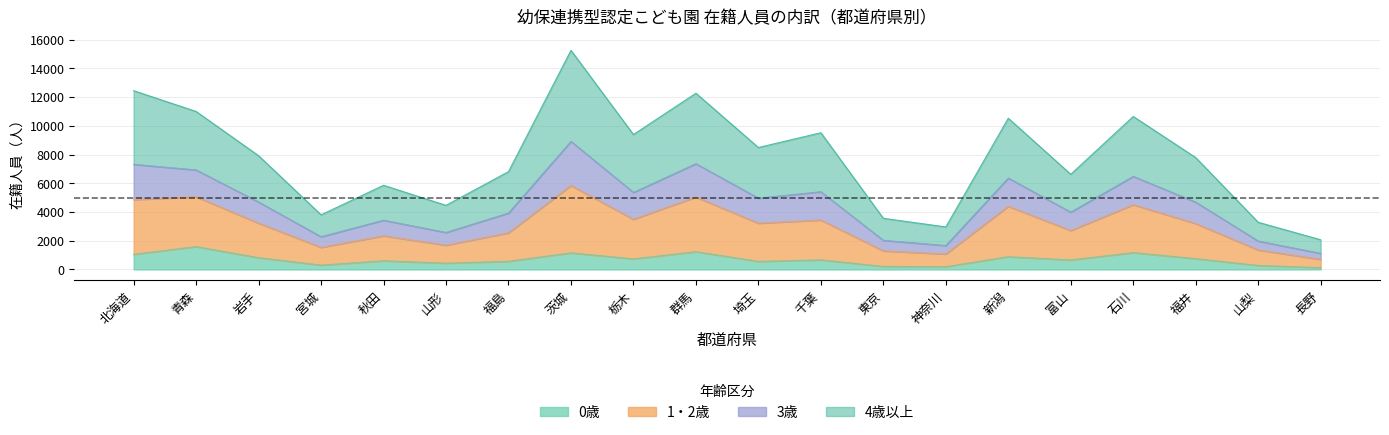

At which label does 1・2歳 reach its minimum?

長野